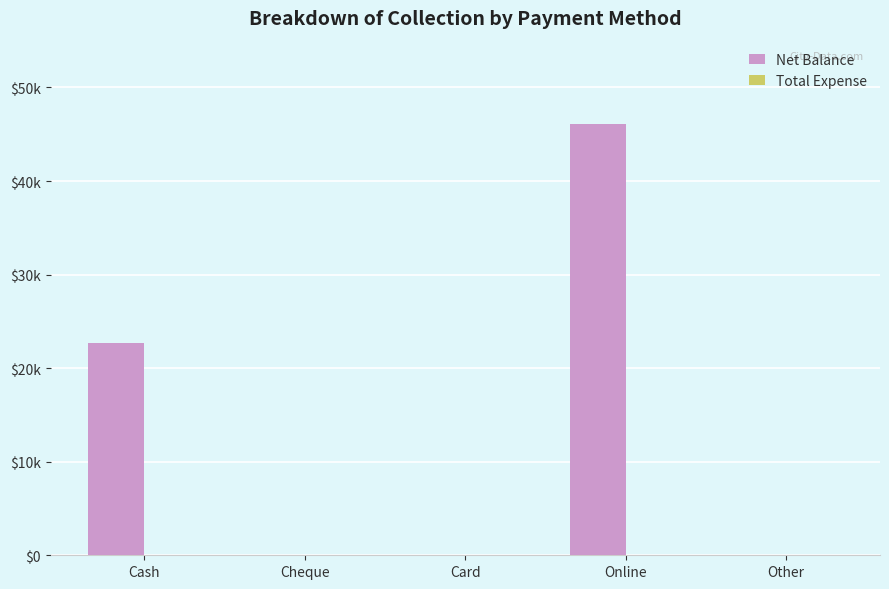

Count the number of categories in the chart.

5